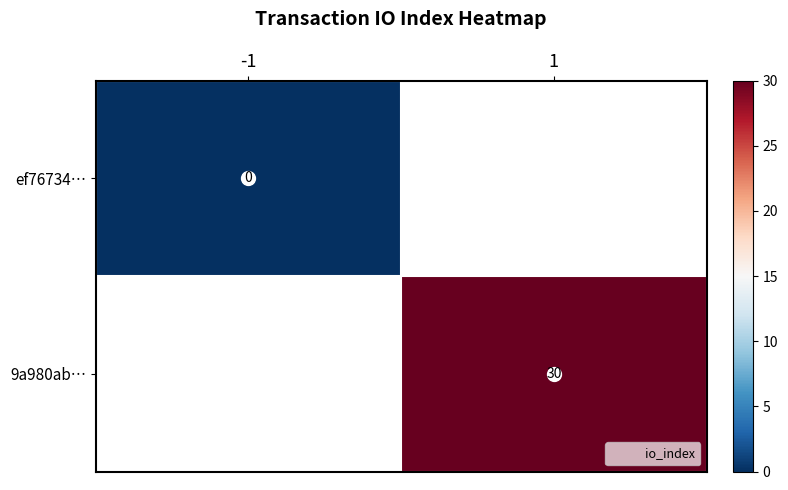

Rank the series at 1 from highest to lowest value.

ef76734…, 9a980ab…